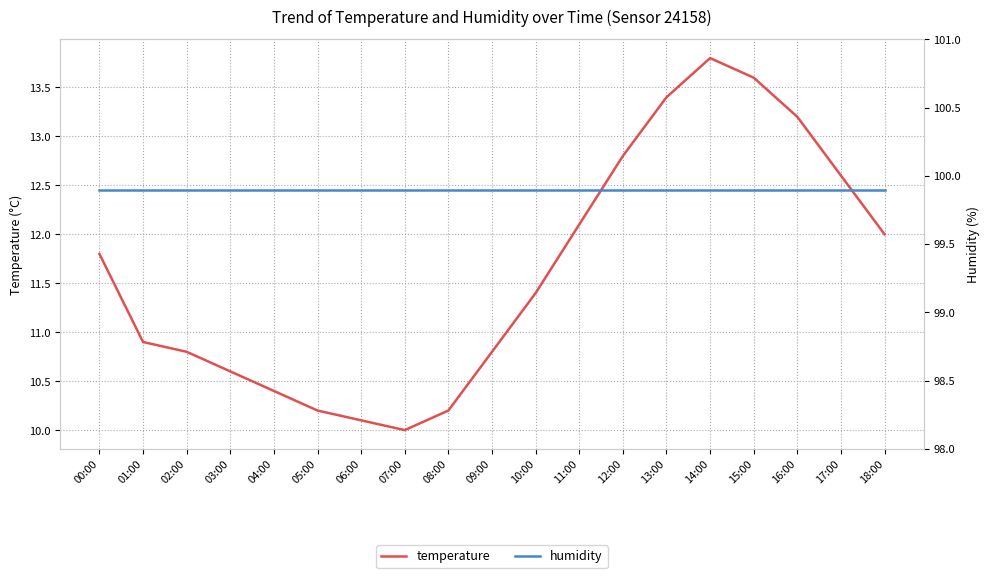

Rank the categories by humidity value from lowest to highest.

00:00, 01:00, 02:00, 03:00, 04:00, 05:00, 06:00, 07:00, 08:00, 09:00, 10:00, 11:00, 12:00, 13:00, 14:00, 15:00, 16:00, 17:00, 18:00